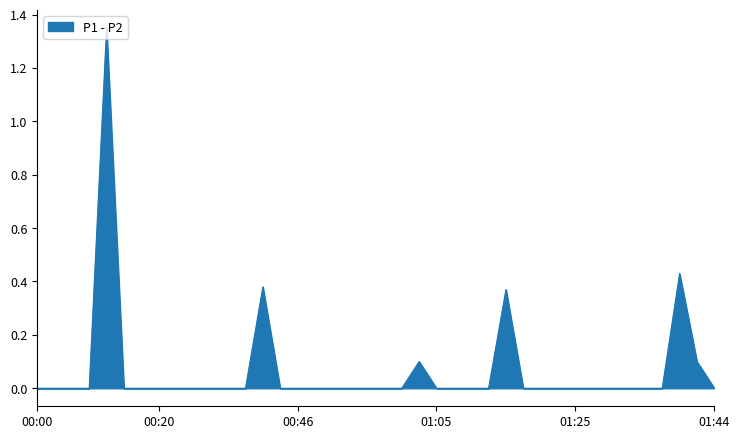

What is the label of the 34th point from the left?

01:30